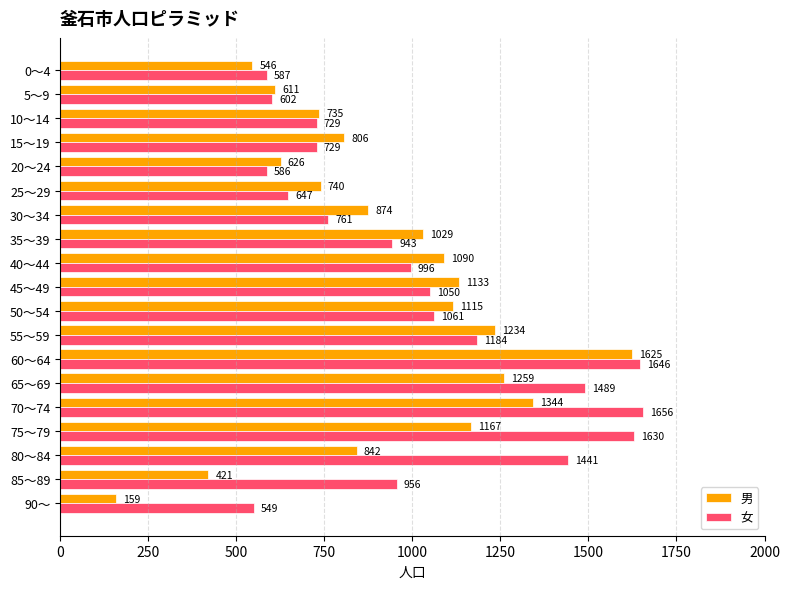

Between 70～74 and 20～24, which series saw the biggest shift?

女